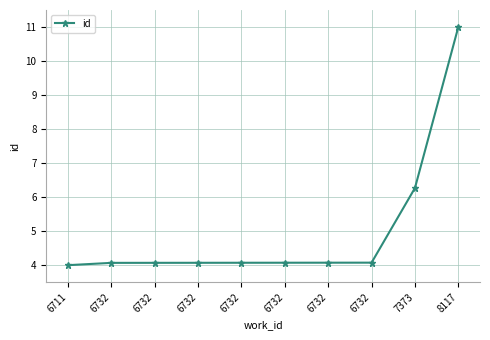

Read the value at 6732.

4.1